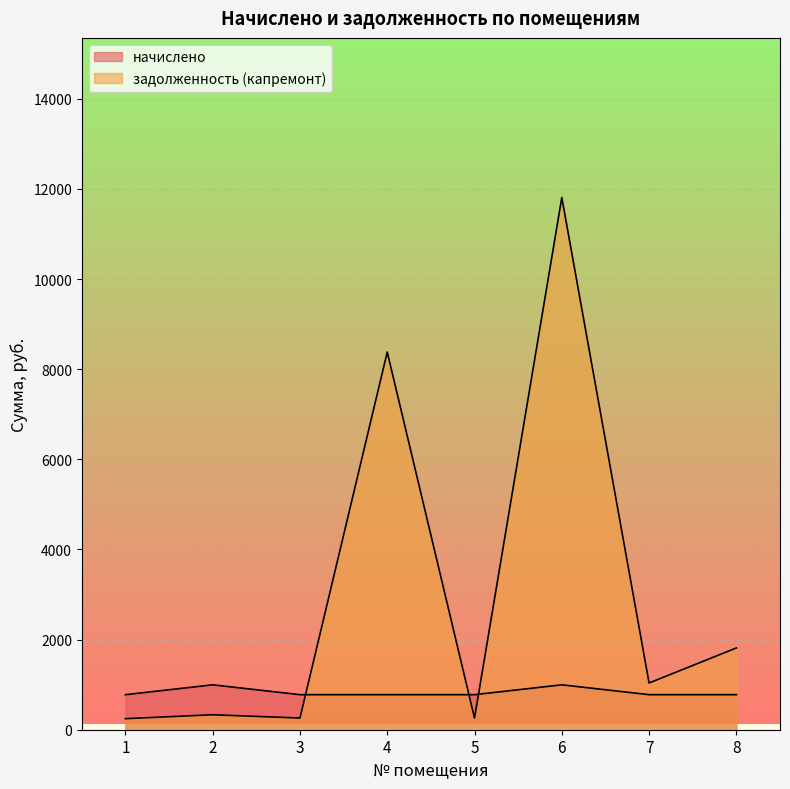

List the labels in order of задолженность (капремонт) value, largest first.

6, 4, 8, 7, 2, 3, 5, 1